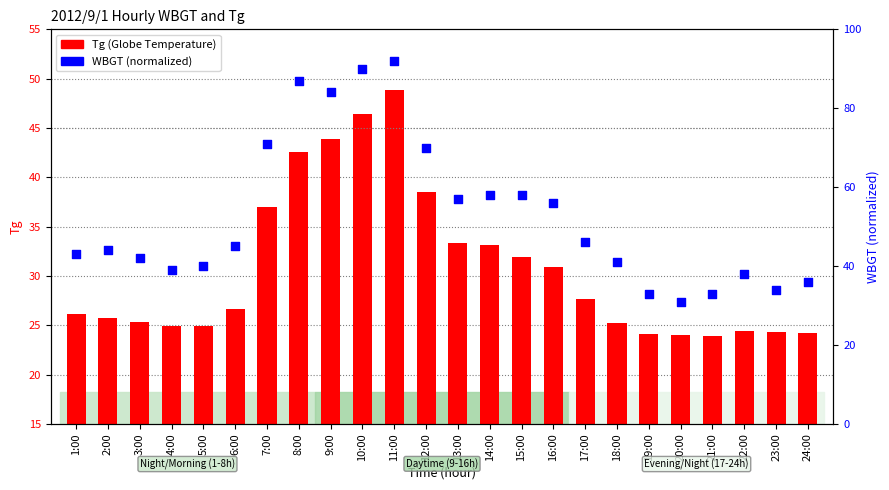

Is the value of Tg at 16:00 greater than the value of WBGT at 3:00?

No